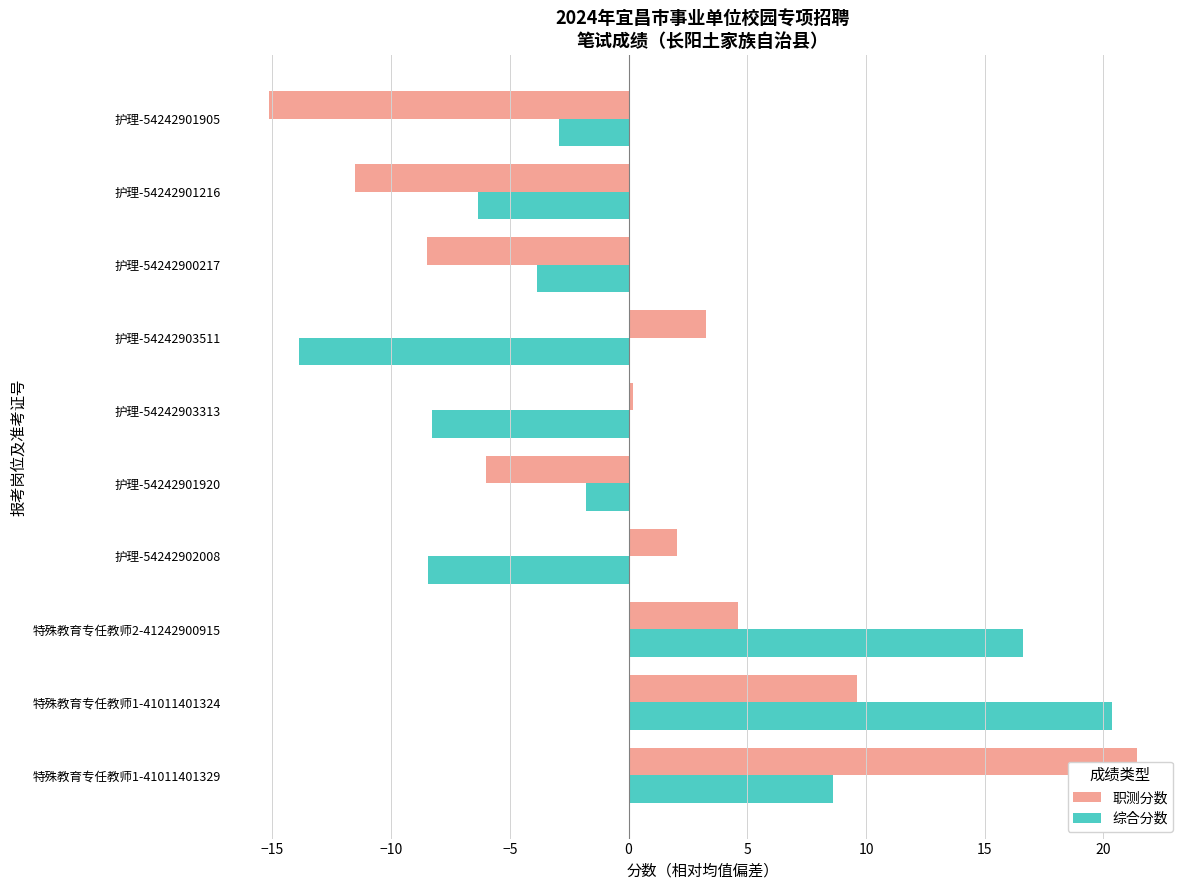

Is the value of 综合分数 at 护理-54242900217 greater than the value of 职测分数 at 护理-54242902008?

No